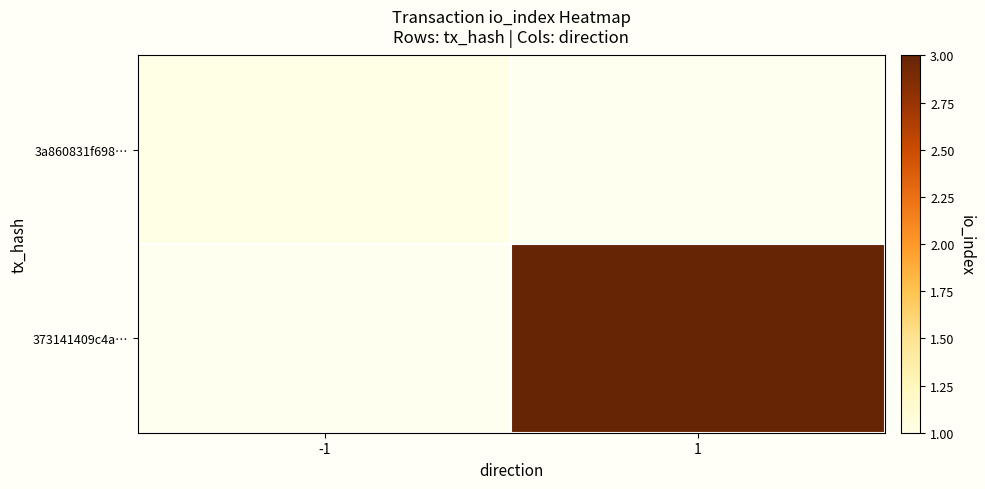

What is the lowest value of the 3a860831f698… series?

1.0